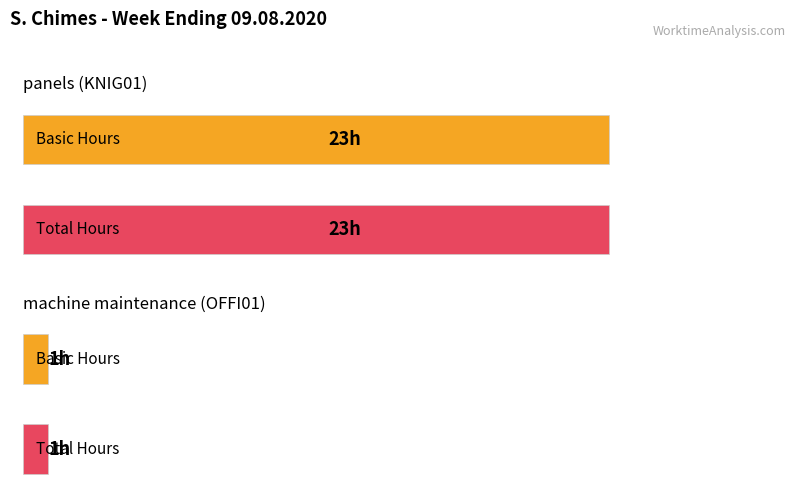

What is the smallest value displayed?

1